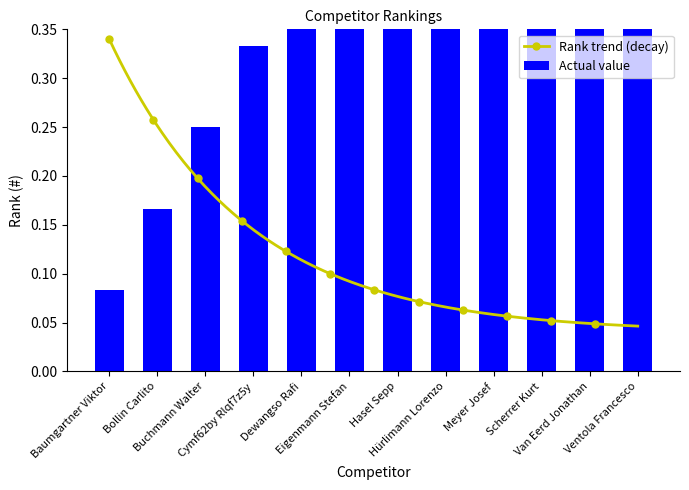

What is the label of the 2nd bar from the left?

Bollin Carlito